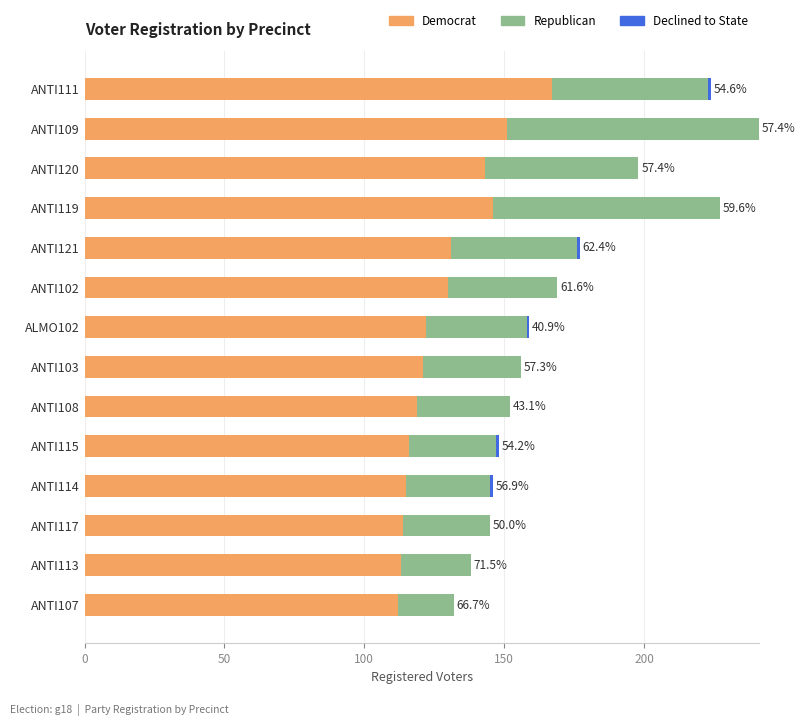

Count the number of categories in the chart.

14